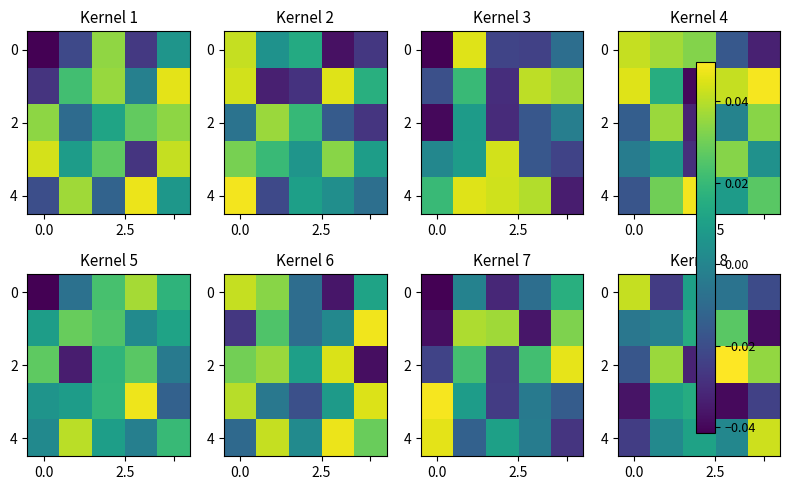

At how many categories does at least one series exceed 0?

5